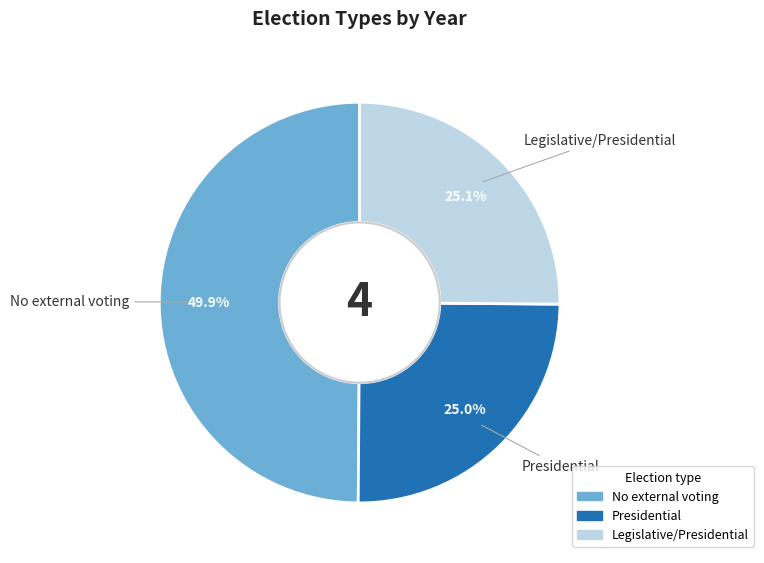

Count the number of slices in the pie.

3